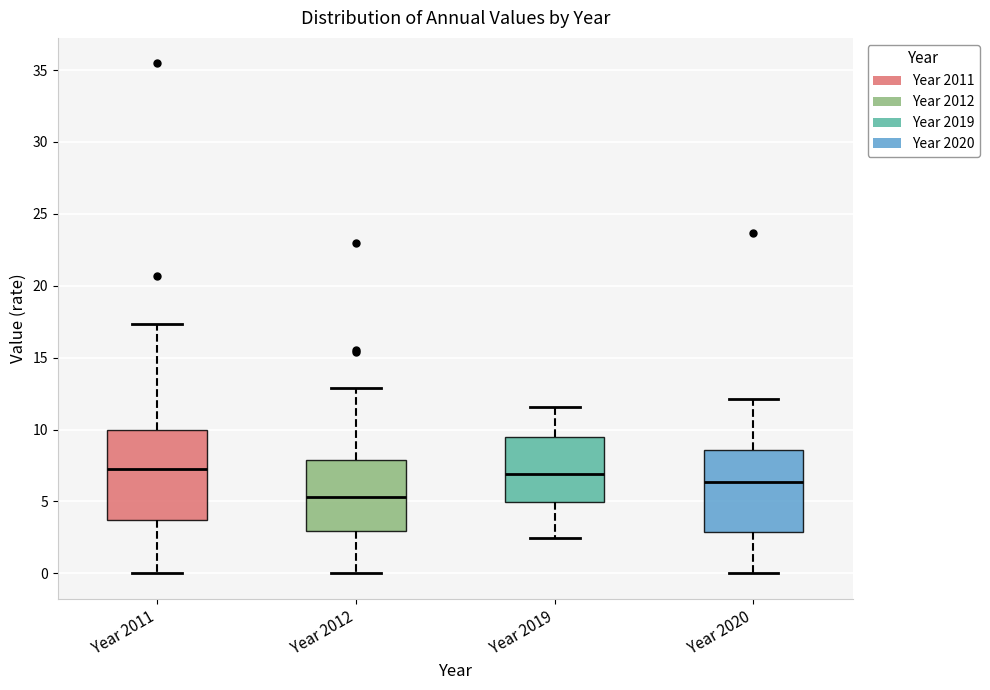

Reading left to right, read every box against the y-axis: the position of its median line, the range the box covers, and the ends of its whiskers. The values are not printed on the chart, so give them approximately, as read against the axis.

Year 2011: median 7.0, box 3.5 to 10.0, whiskers 0.0 to 17.5
Year 2012: median 5.5, box 3.0 to 8.0, whiskers 0.0 to 13.0
Year 2019: median 7.0, box 5.0 to 9.5, whiskers 2.5 to 11.5
Year 2020: median 6.5, box 3.0 to 8.5, whiskers 0.0 to 12.0